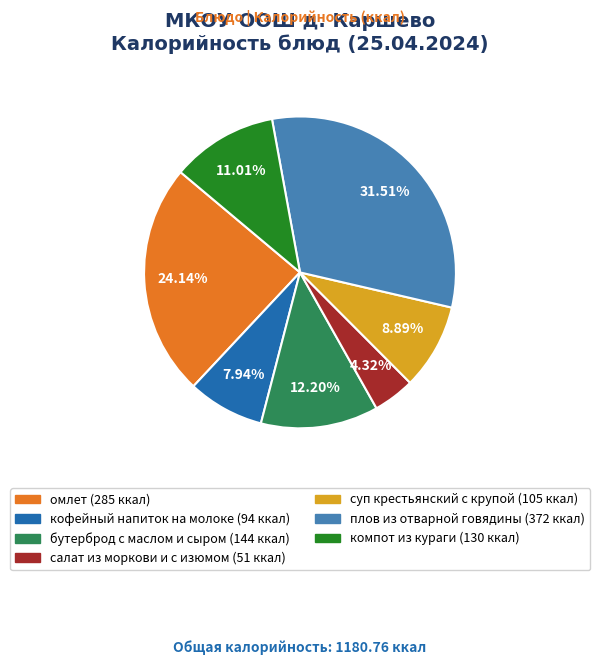

True or false: компот из кураги accounts for 11% of the total.

True